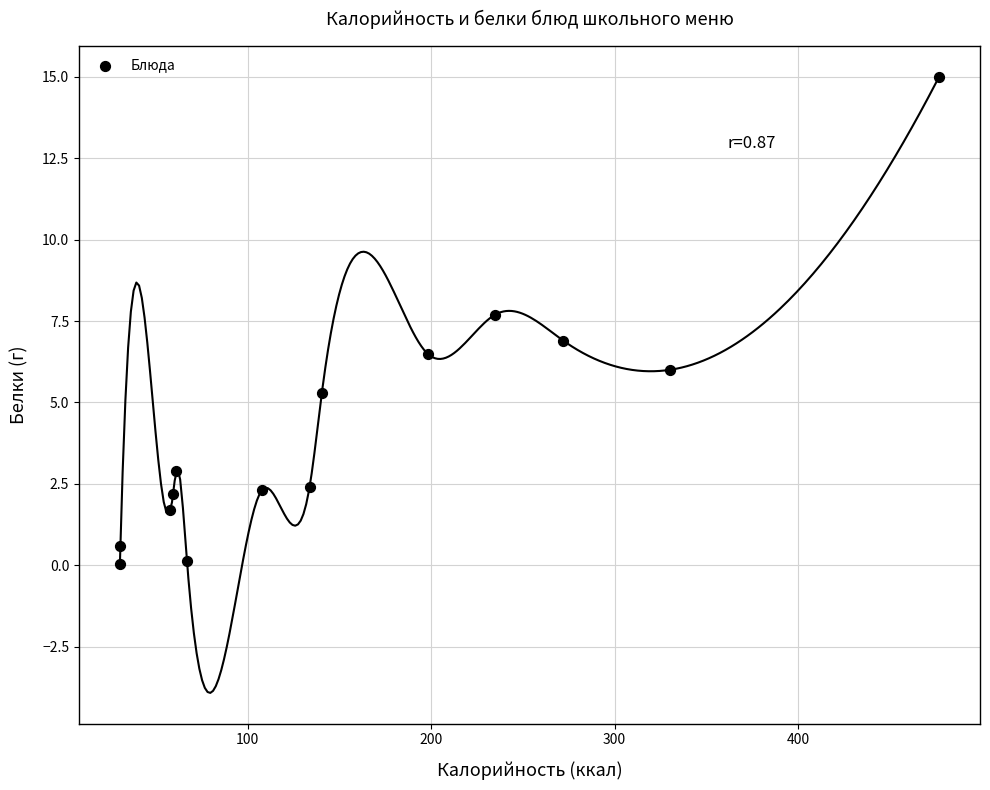

What is the range of X values (max minus min)?

446.8